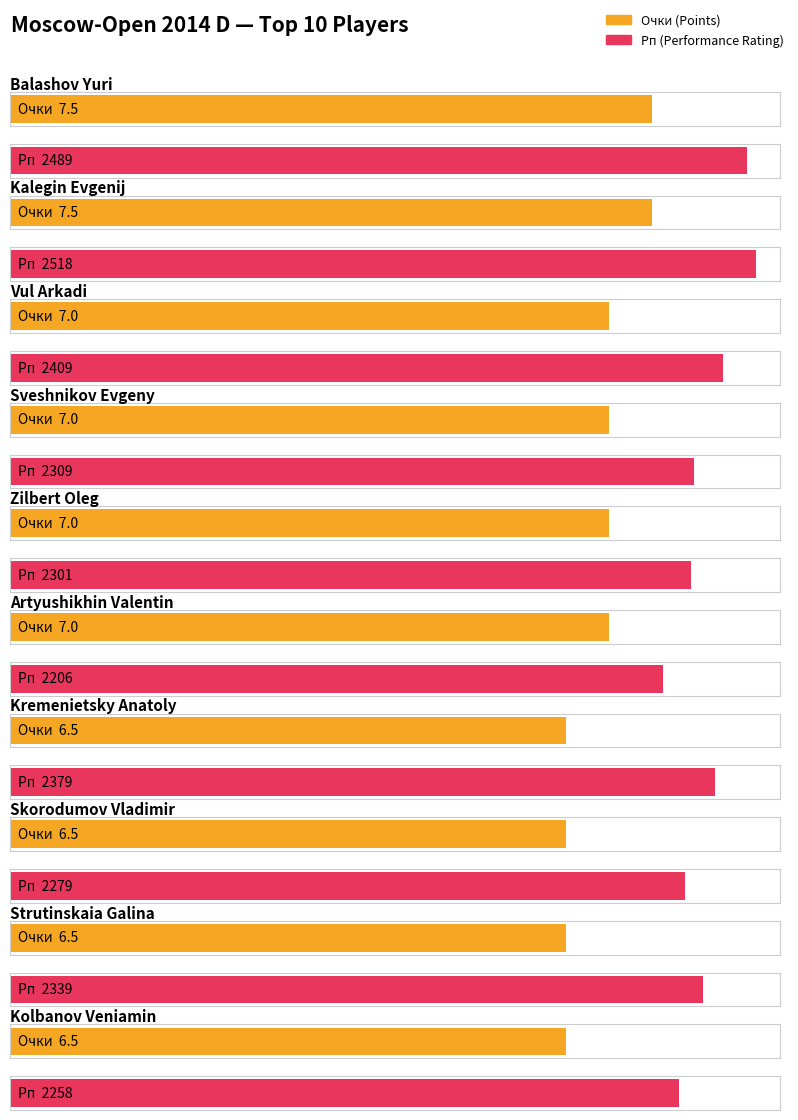

What is the approximate value of Рп at Skorodumov Vladimir?

2279.0